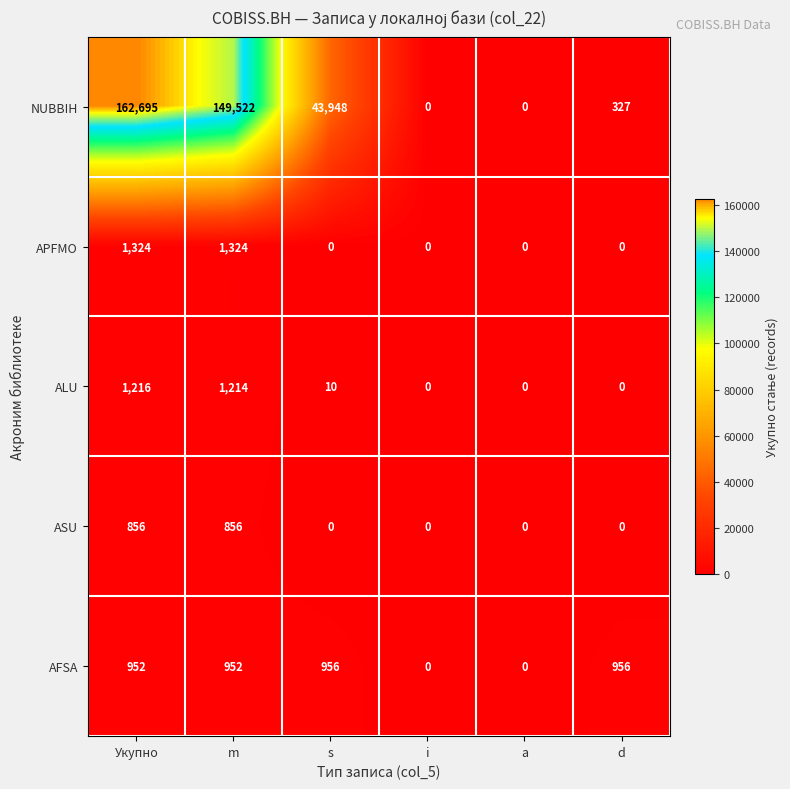

True or false: ALU has a value of 3 at s.

False